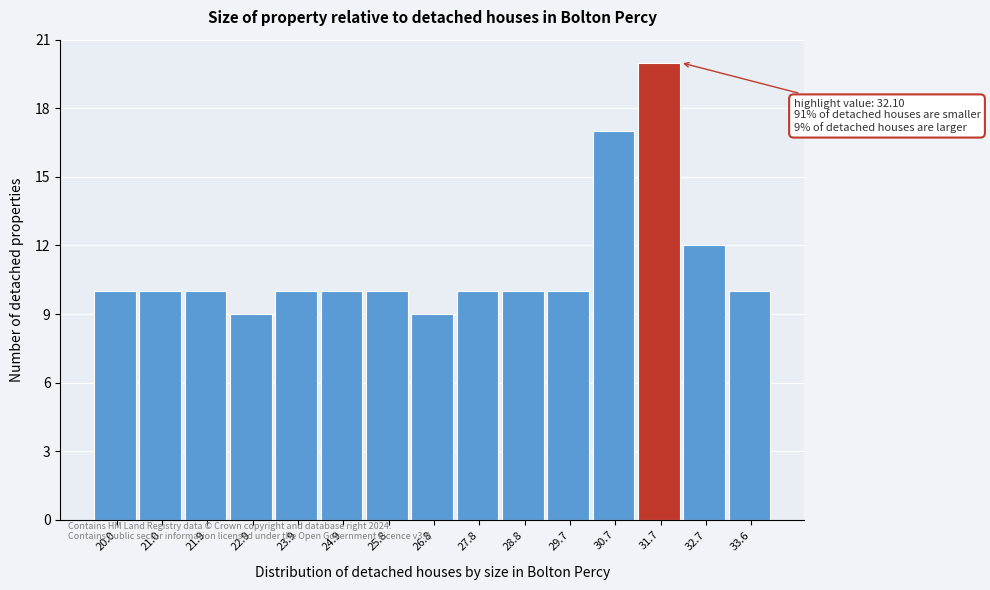

Reading right to left, what are all the values shown in this chart?

33.6=10	32.7=12	31.7=20	30.7=17	29.7=10	28.8=10	27.8=10	26.8=9	25.8=10	24.9=10	23.9=10	22.9=9	21.9=10	21.0=10	20.0=10